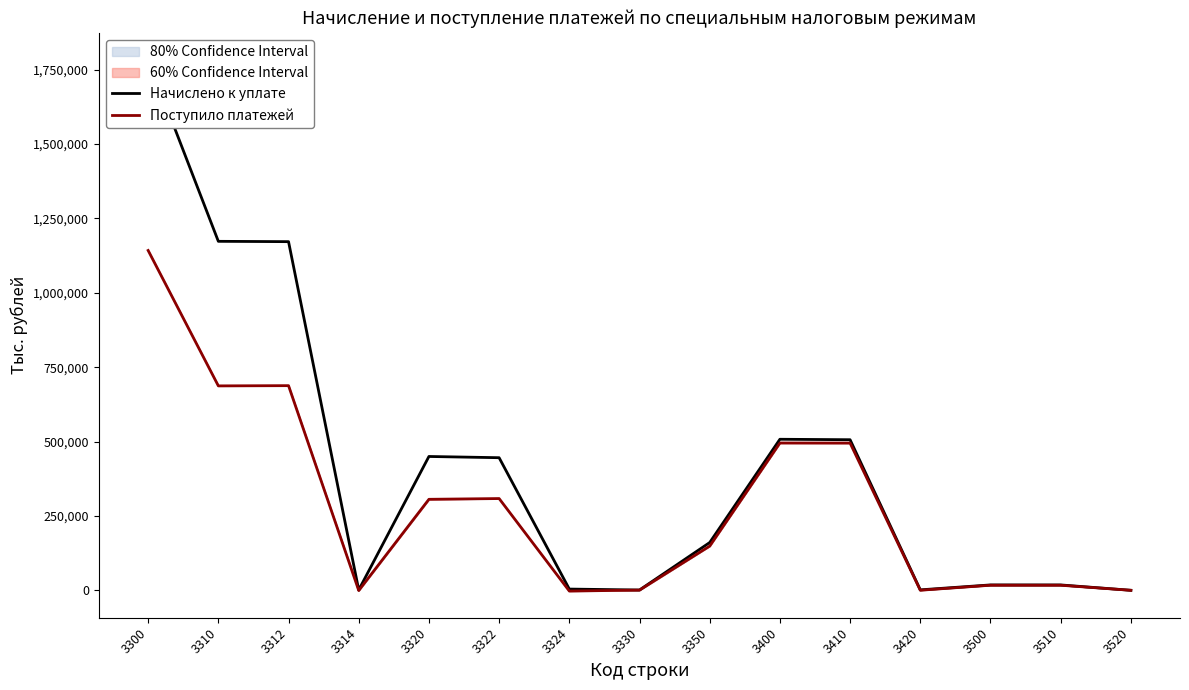

In Поступило платежей, how many points are lower than both neighbors (excluding endpoints)?

4